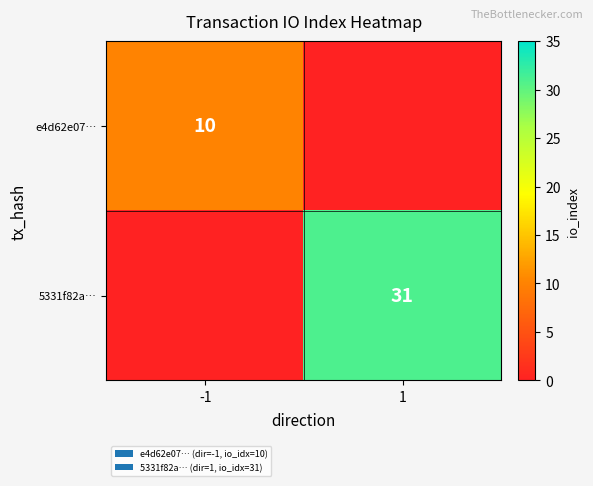

True or false: 5331f82a… has a value of 16 at 1.

False